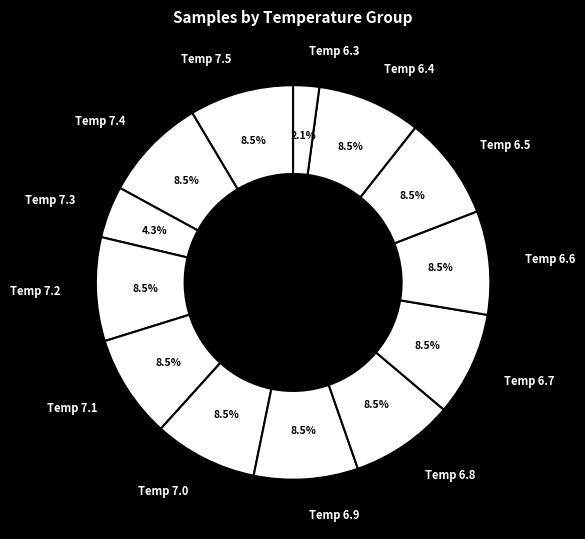

What is the smallest slice in the pie chart?

Temp 6.3